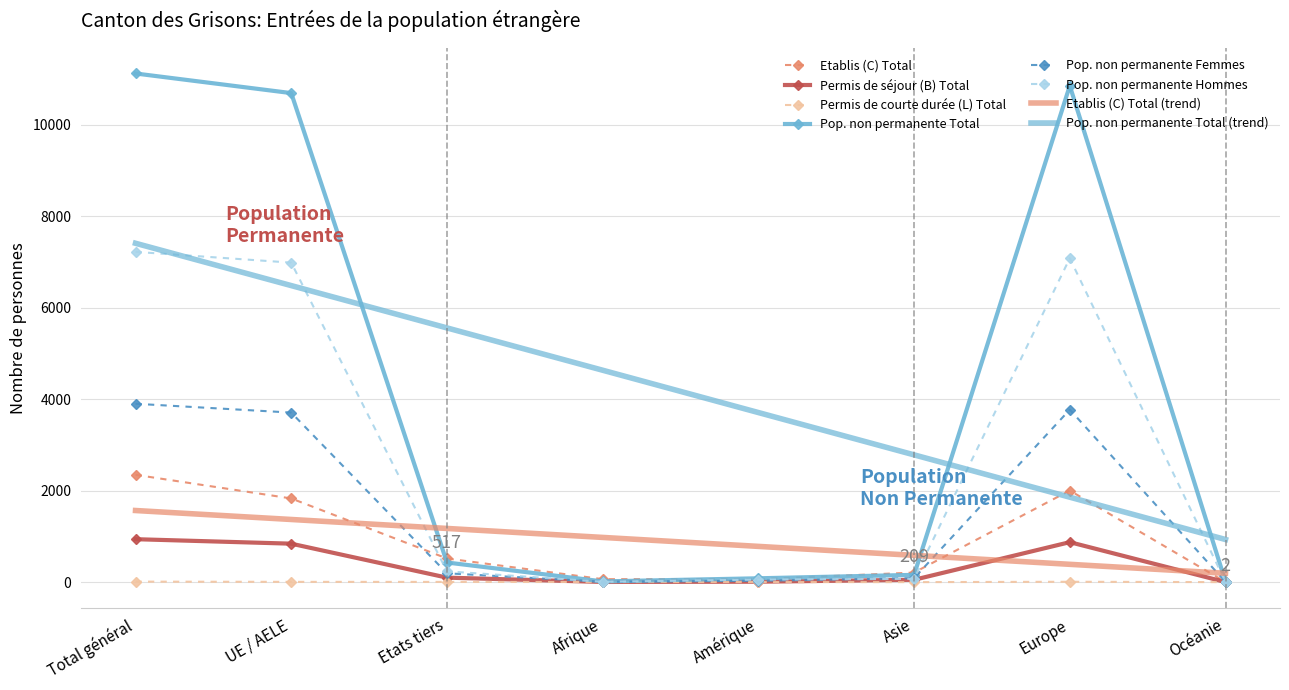

What is the sum of the Pop. non permanente Femmes values at Asie and Amérique?

116.0